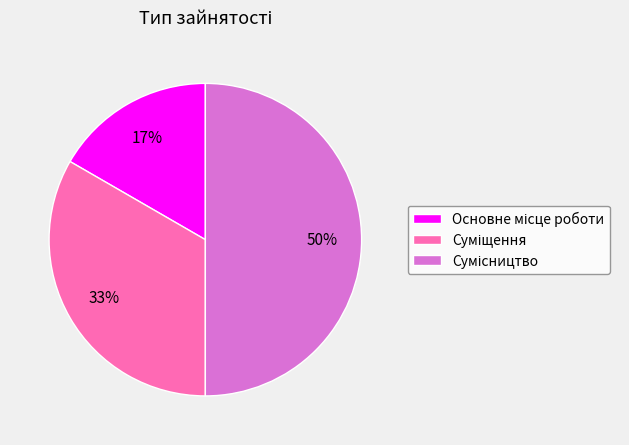

To the nearest percent, what is the average slice percentage?

33%